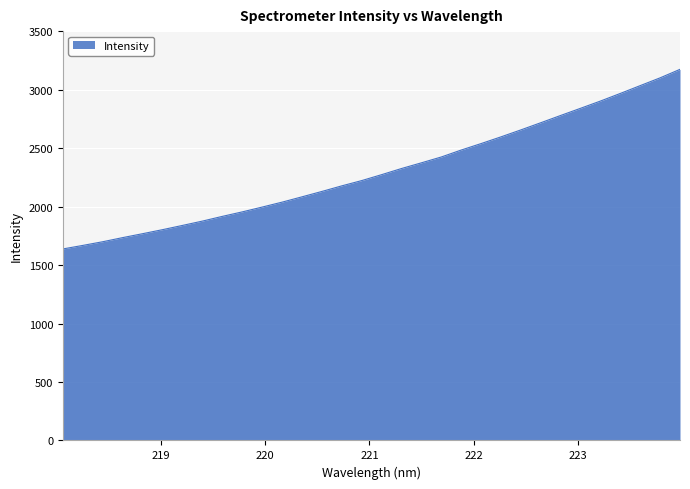

What is the maximum value shown in the chart?

3173.2